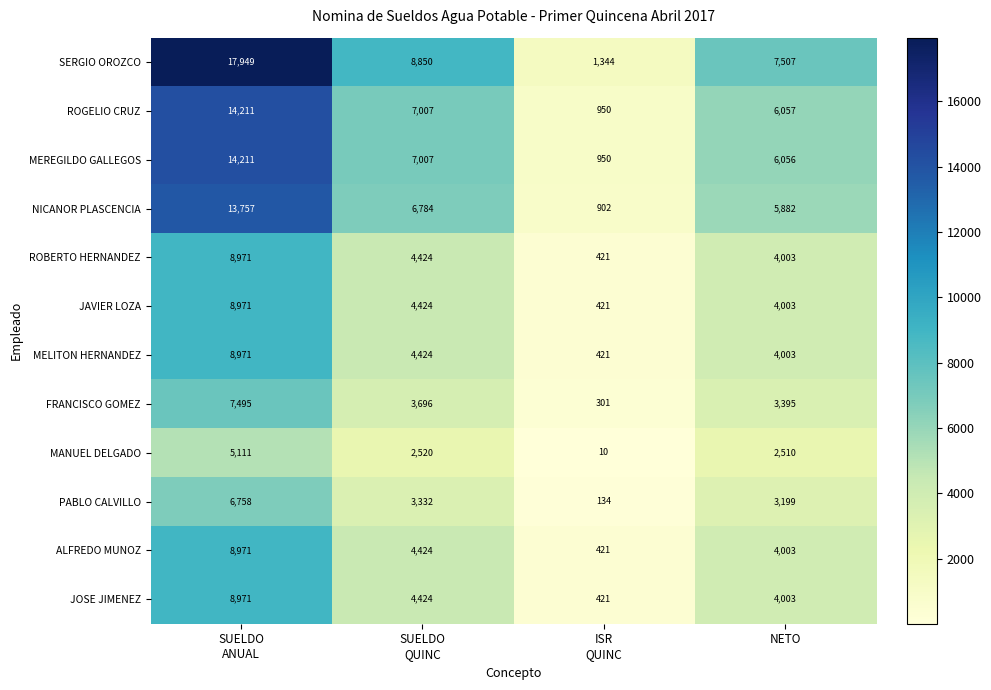

True or false: ALFREDO MUNOZ has a value of 4003 at NETO.

True